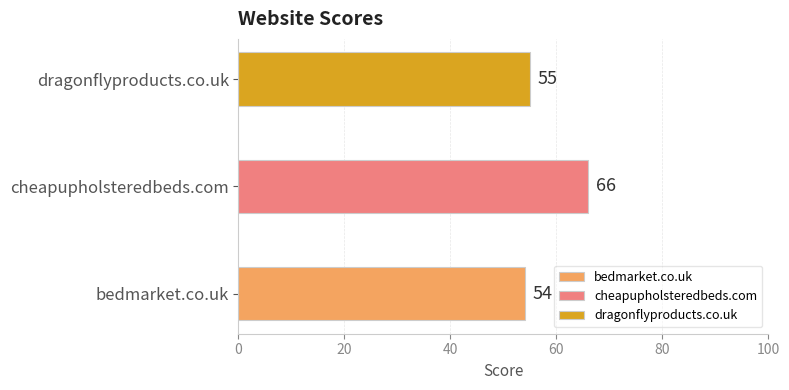

How many data points does each series have?

3